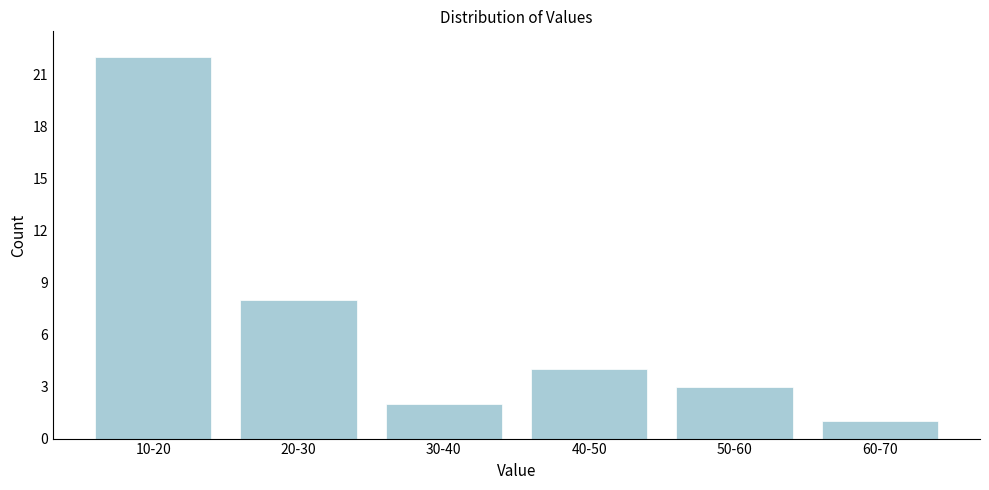

Reading left to right, list all the values displayed in this chart.

10-20=22	20-30=8	30-40=2	40-50=4	50-60=3	60-70=1